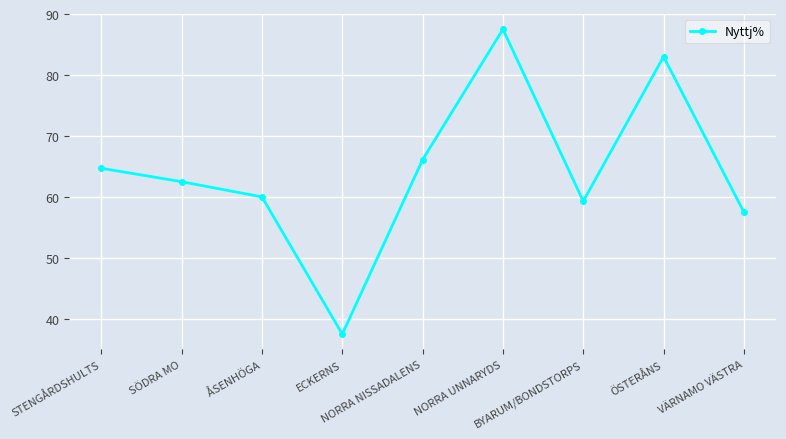

How many interior local peaks (higher than both neighbors) does the data have?

2